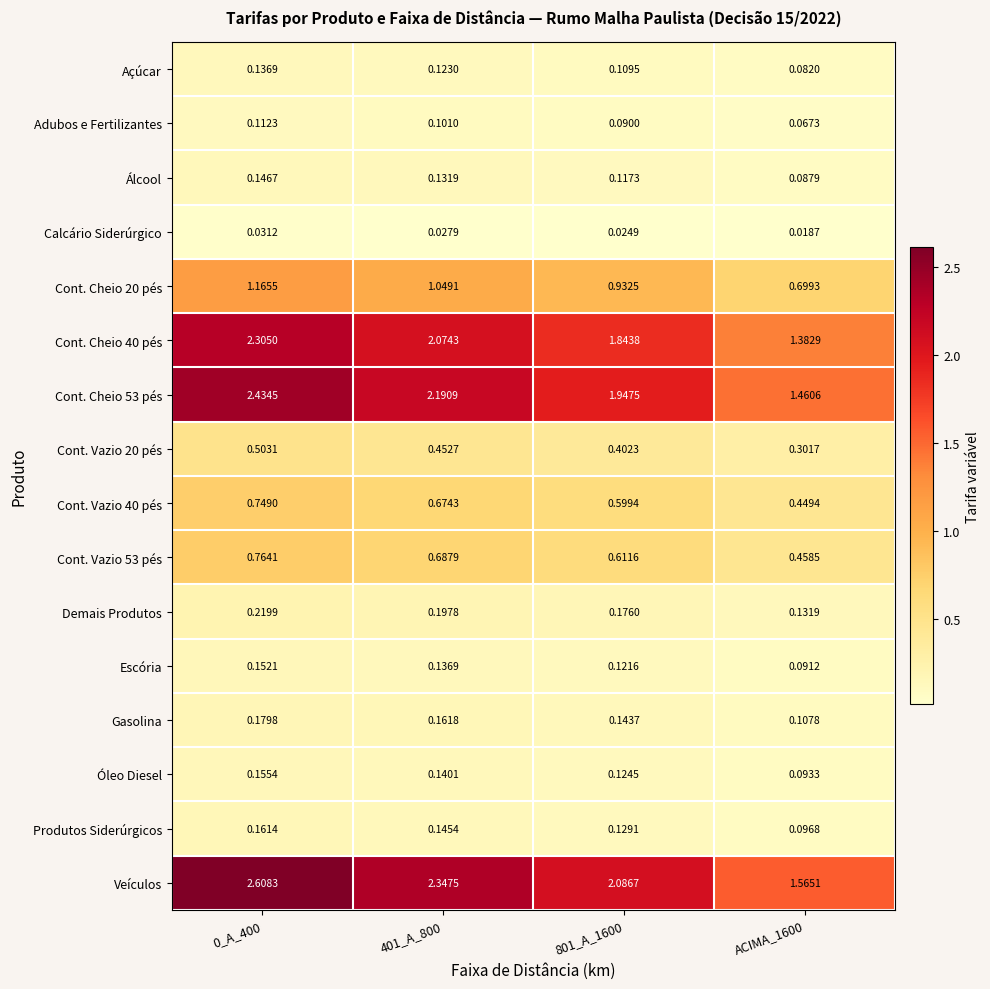

Which series has the largest range (max minus min)?

Veículos